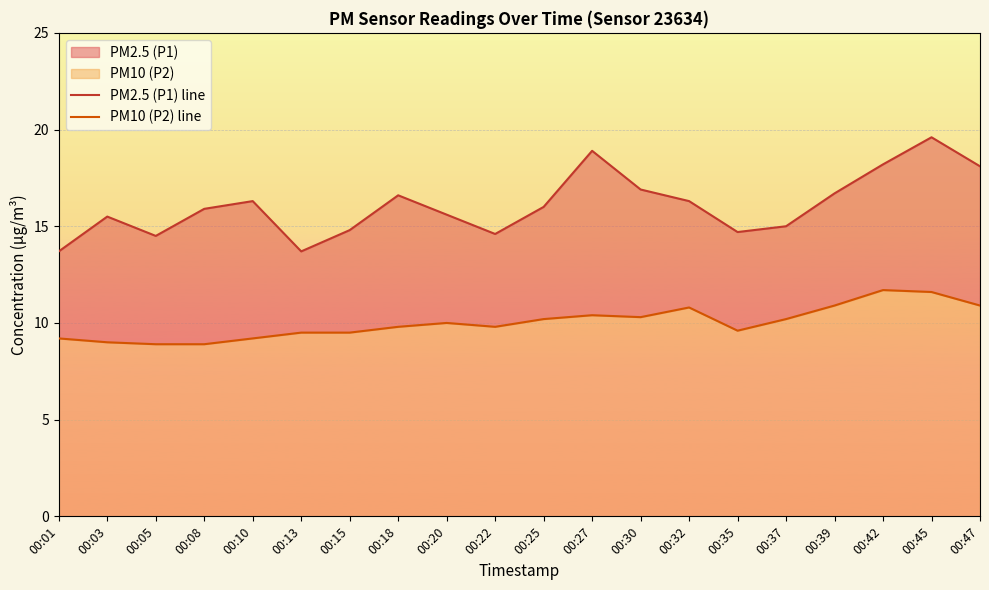

What is the value of the PM2.5 (P1) line point at the 6th from the left?

13.7